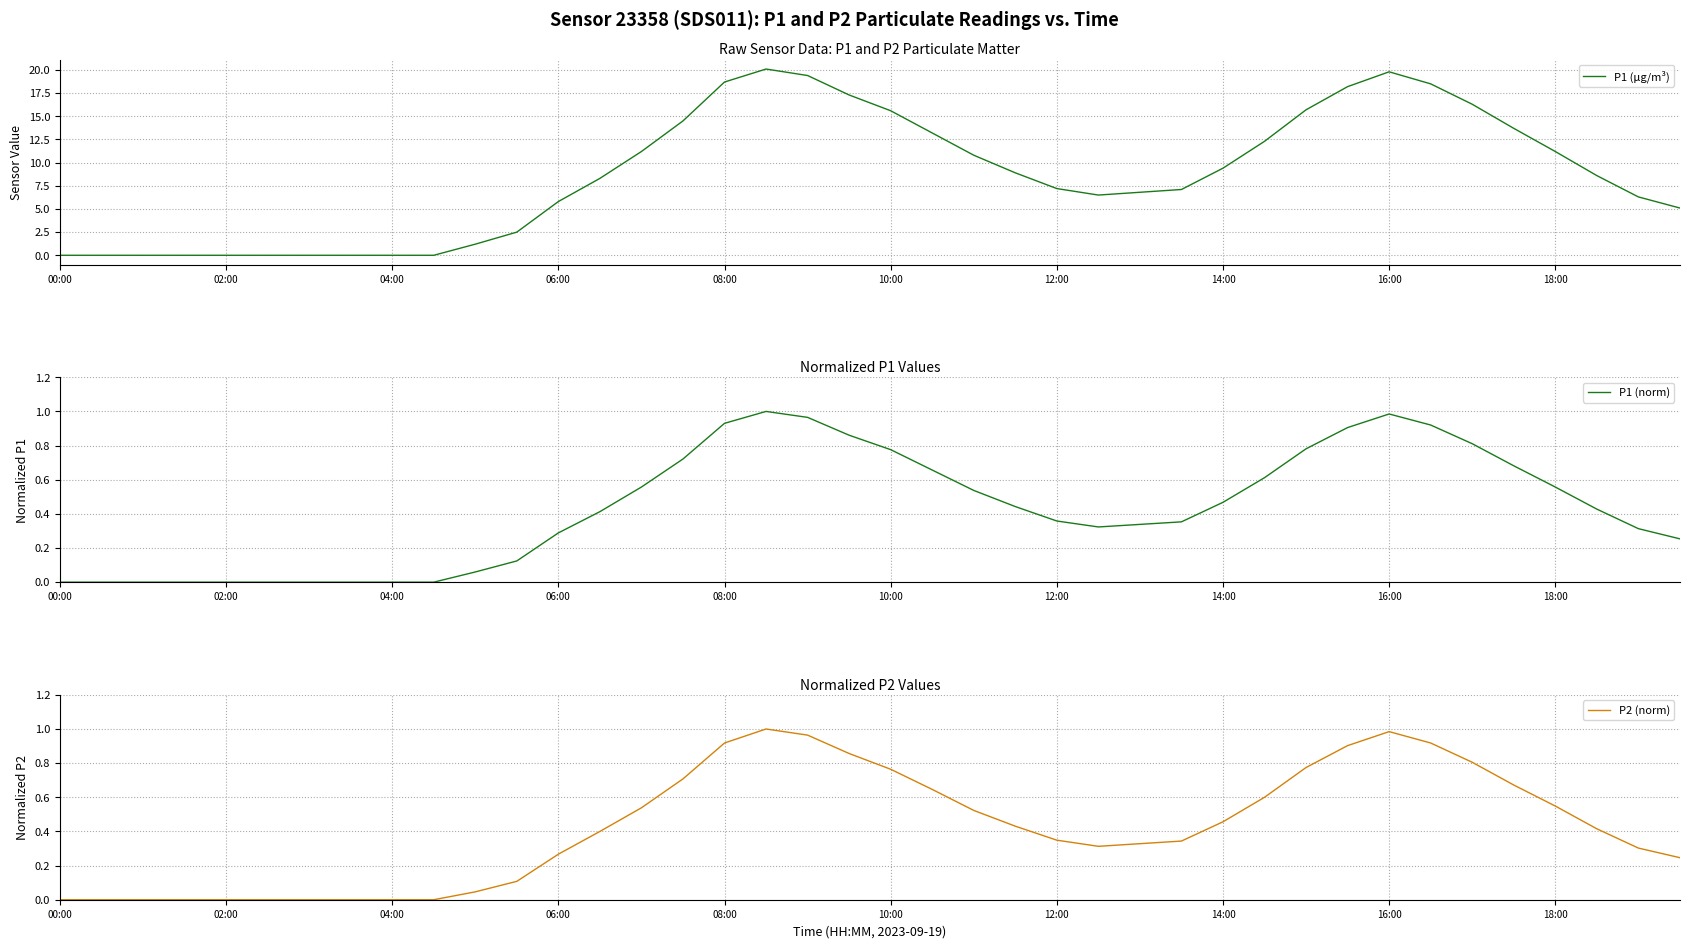

True or false: P1 (μg/m³) and P1 (norm) intersect in this chart.

False